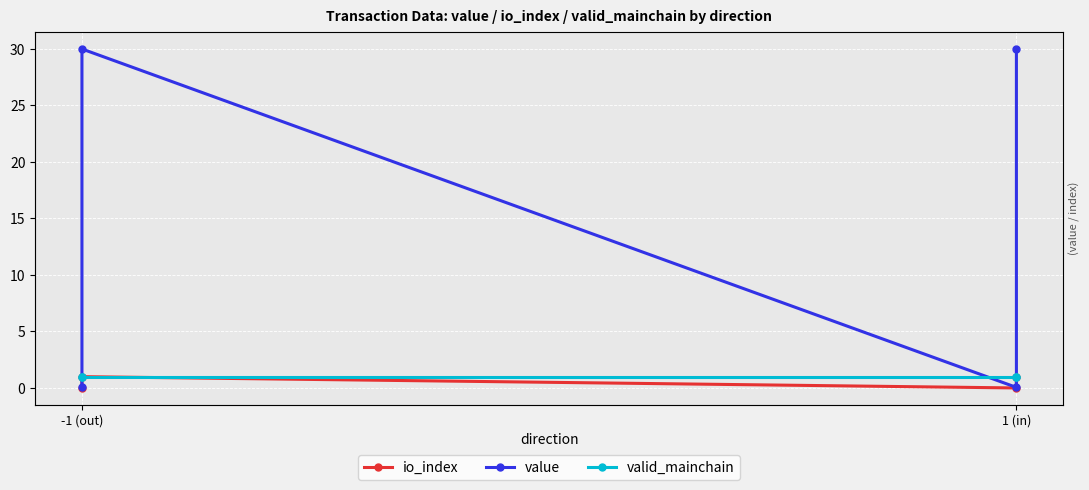

Is it true that valid_mainchain equals 1.0 at -1 (out)?

True